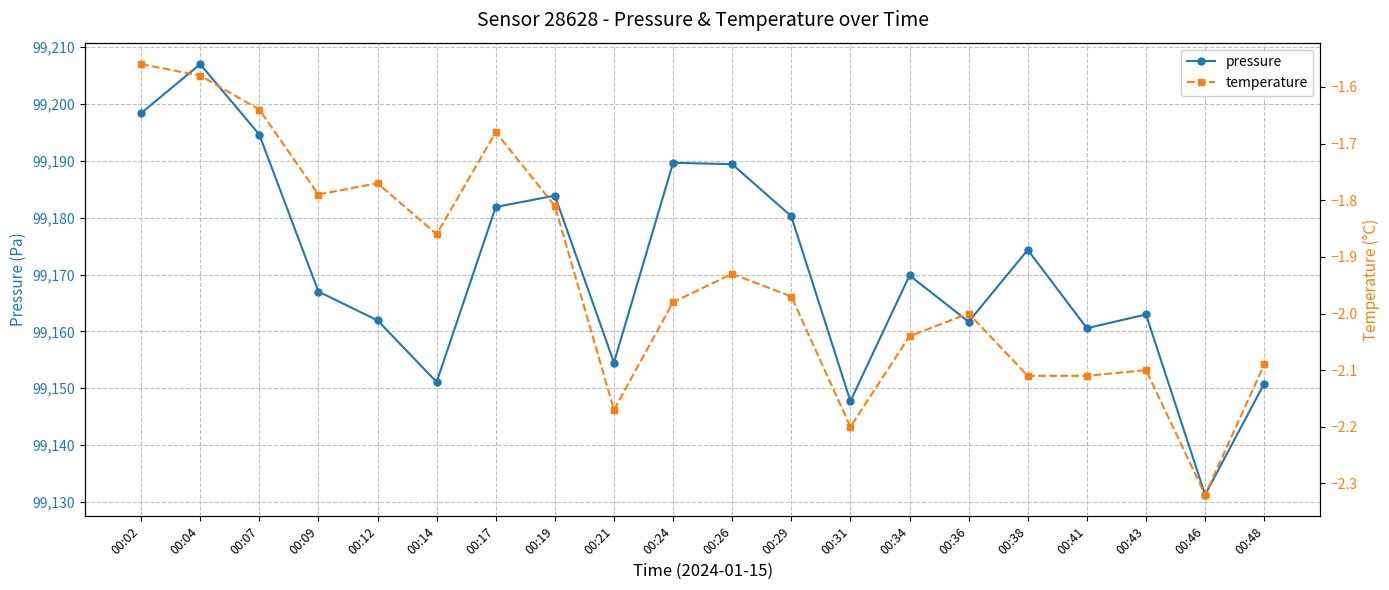

Is the value of temperature at 00:26 greater than the value of pressure at 00:48?

No